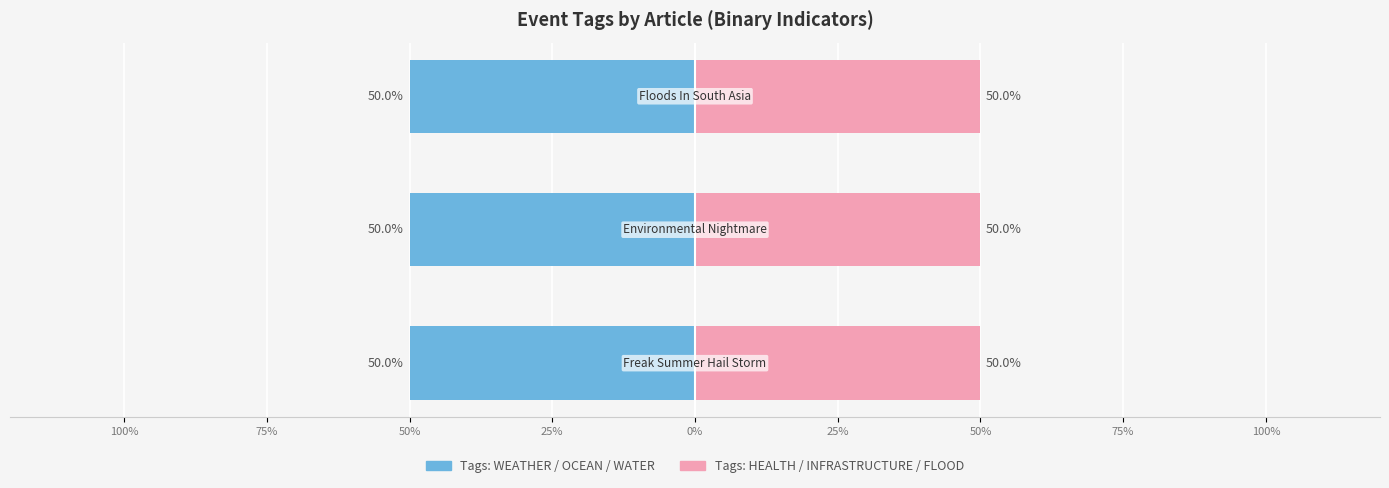

At which category is the sum across all series the highest?

Floods In South Asia